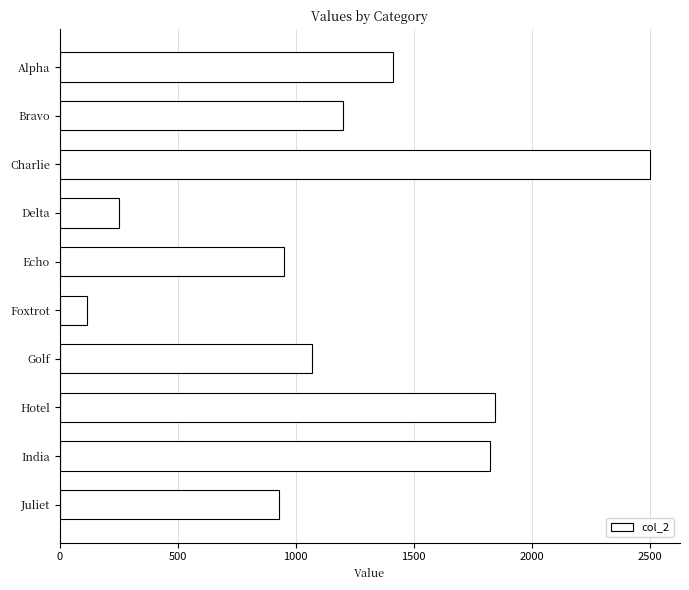

Reading bottom to top, extract all data points from this chart.

927.7	1820.8	1843.2	1070.3	115.0	952.0	250.3	2502.1	1200.7	1412.5